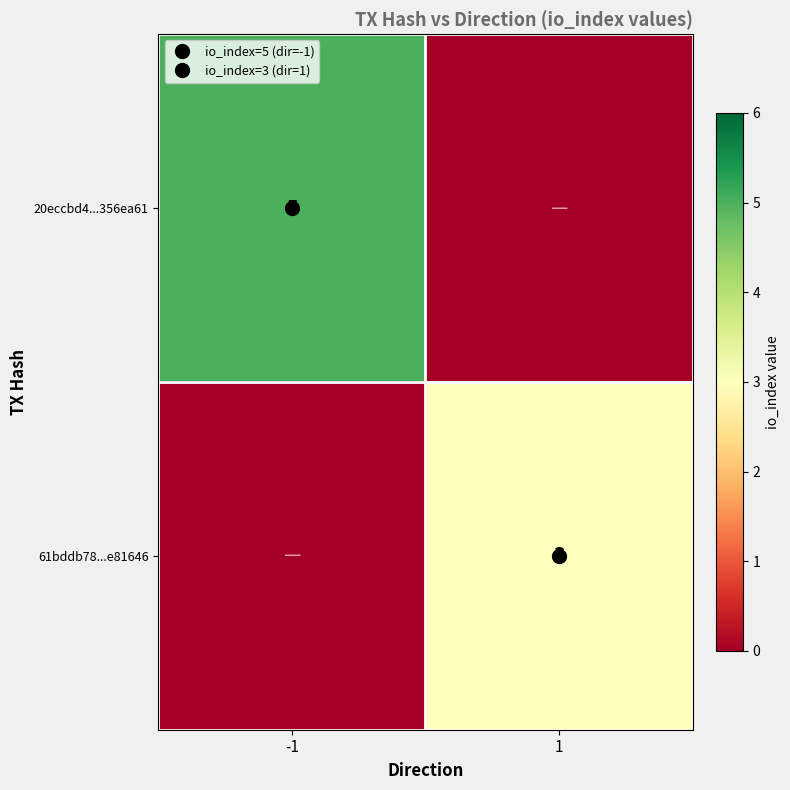

What is the spread (max minus min) of values at 1?

3